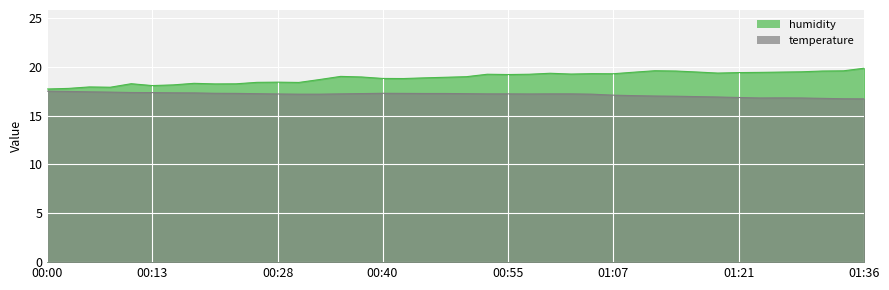

What is the minimum value for temperature?

16.7